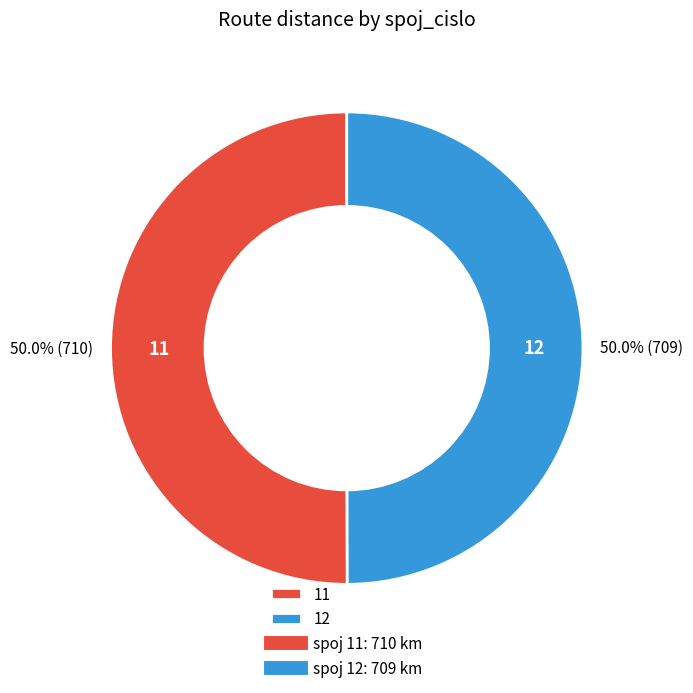

True or false: 11 accounts for 56% of the total.

False